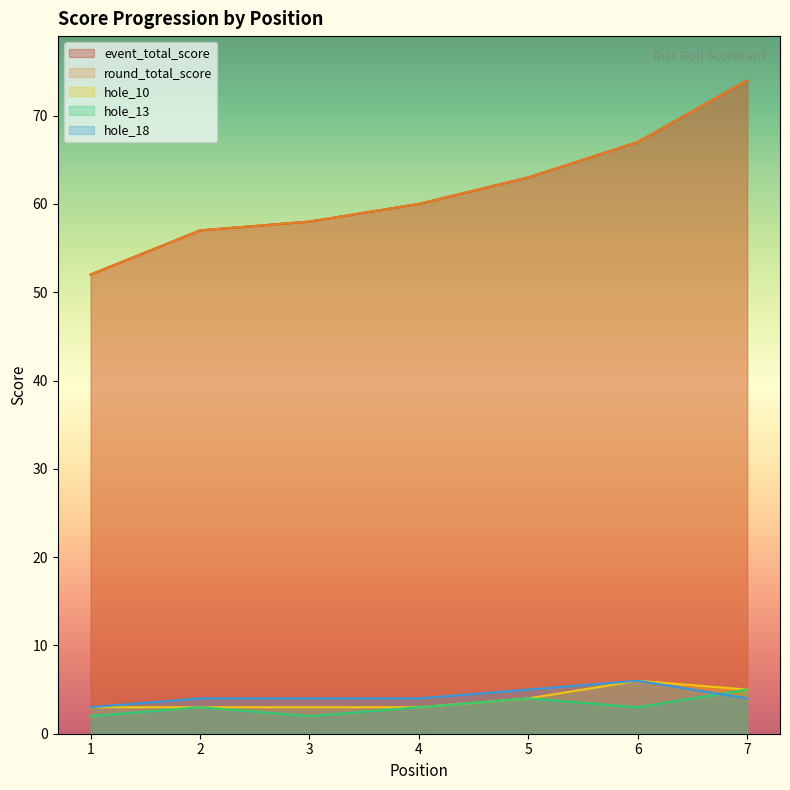

What is the difference between the maximum and minimum values in the event_total_score series?

22